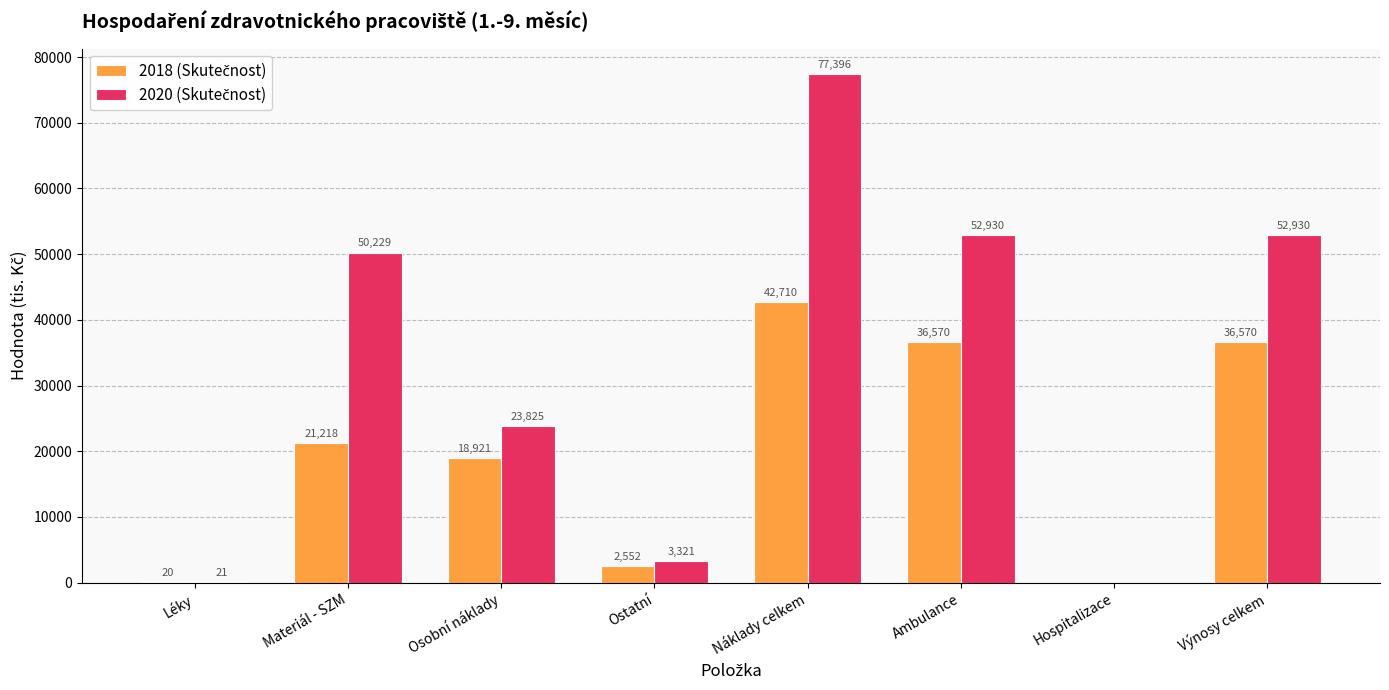

Which category has the highest value across all series?

Náklady celkem